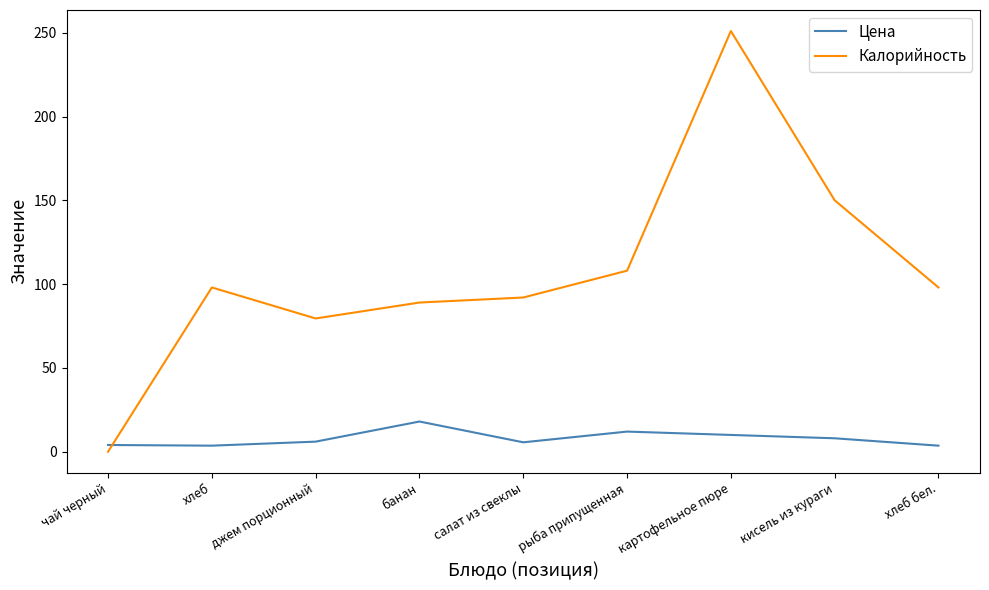

What value does the Калорийность series have at картофельное пюре?

251.0